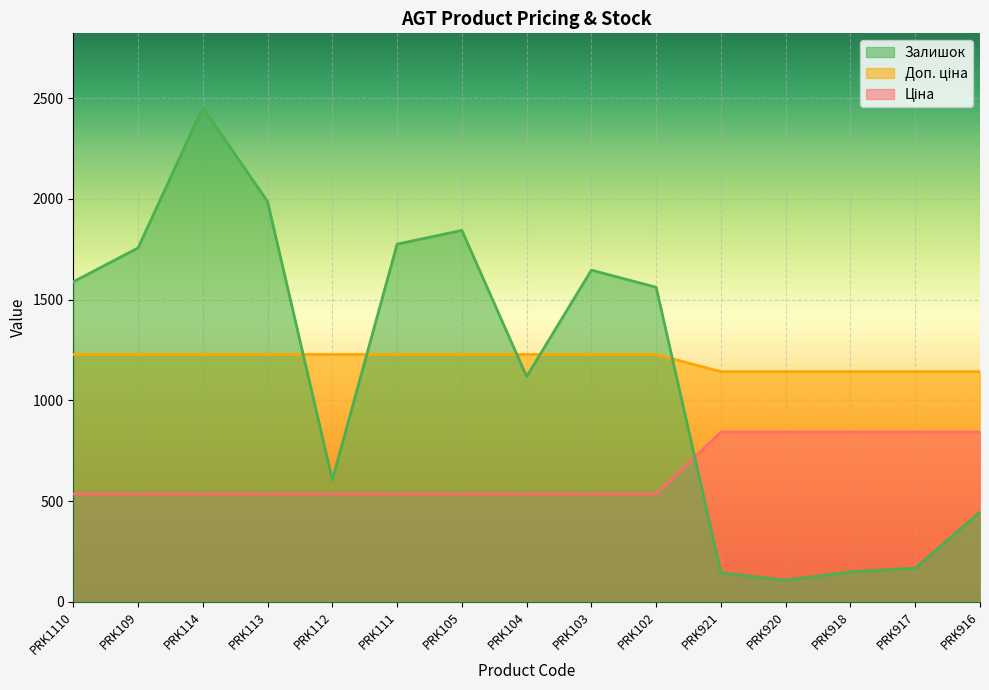

At which label is Залишок closest to 1280?

PRK104